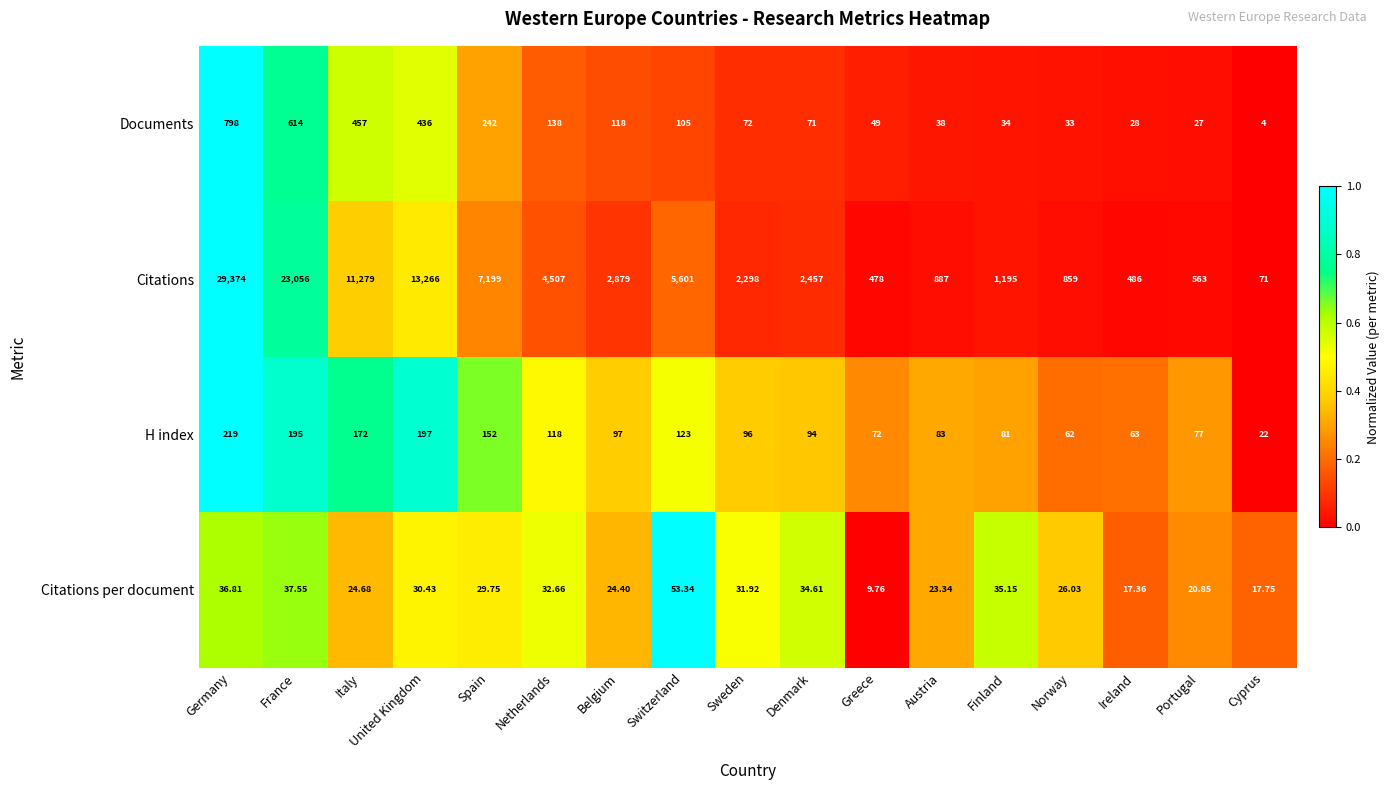

Rank the series at Greece from highest to lowest value.

Citations, H index, Documents, Citations per document